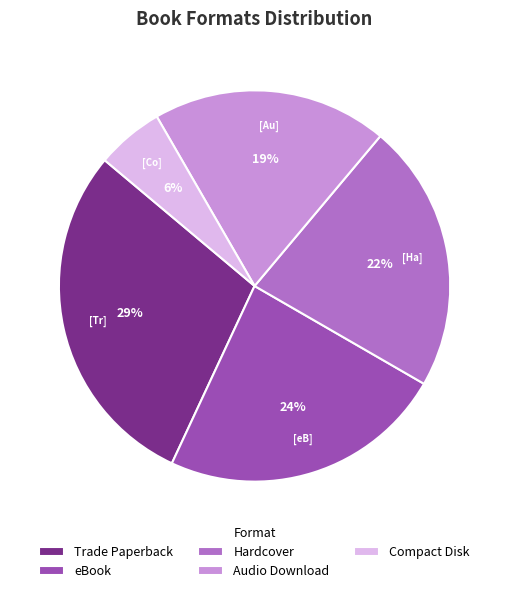

To the nearest percent, what is the average slice percentage?

20%